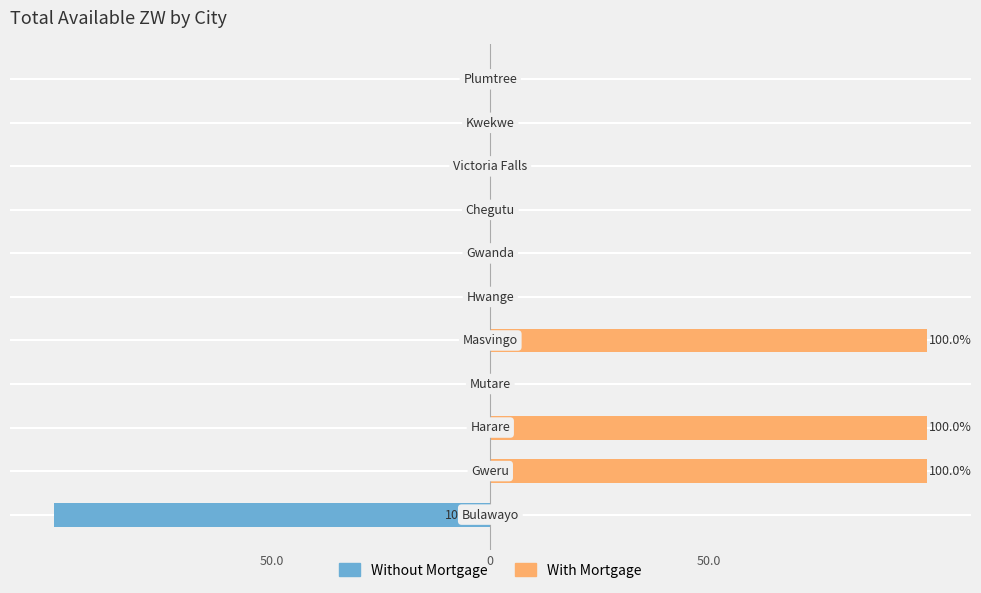

Is it true that With Mortgage equals 31 at 50.0?

False